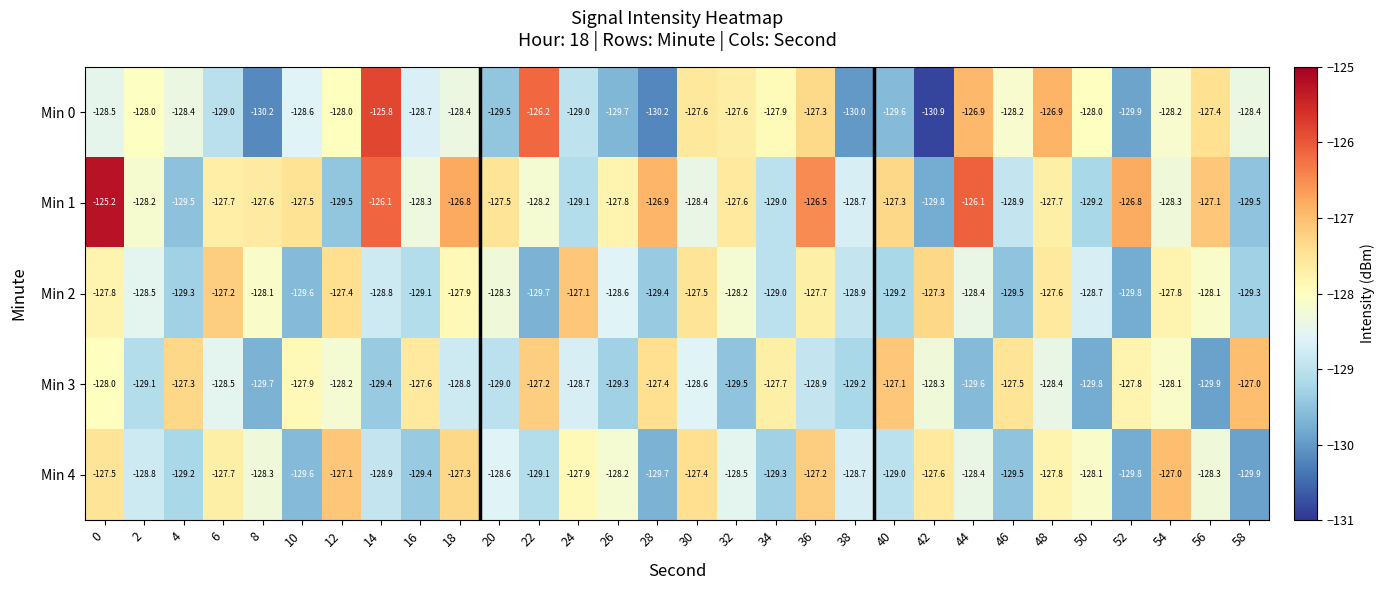

What is the approximate value of Min 3 at 30?

-128.6